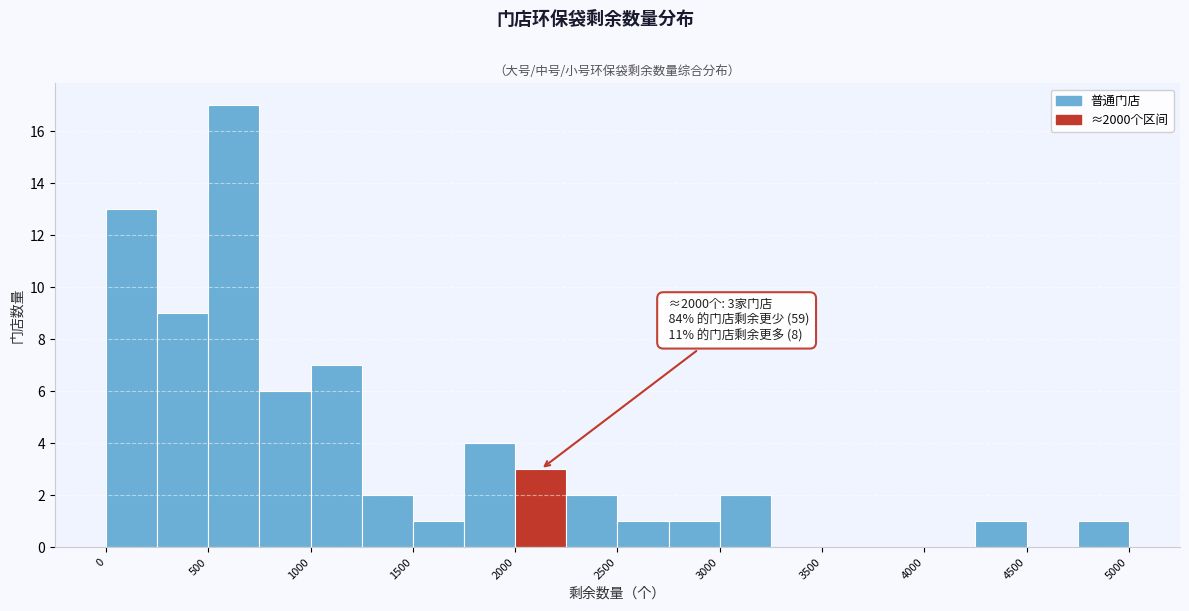

Which range on the x-axis has the tallest bar?

500 to 750